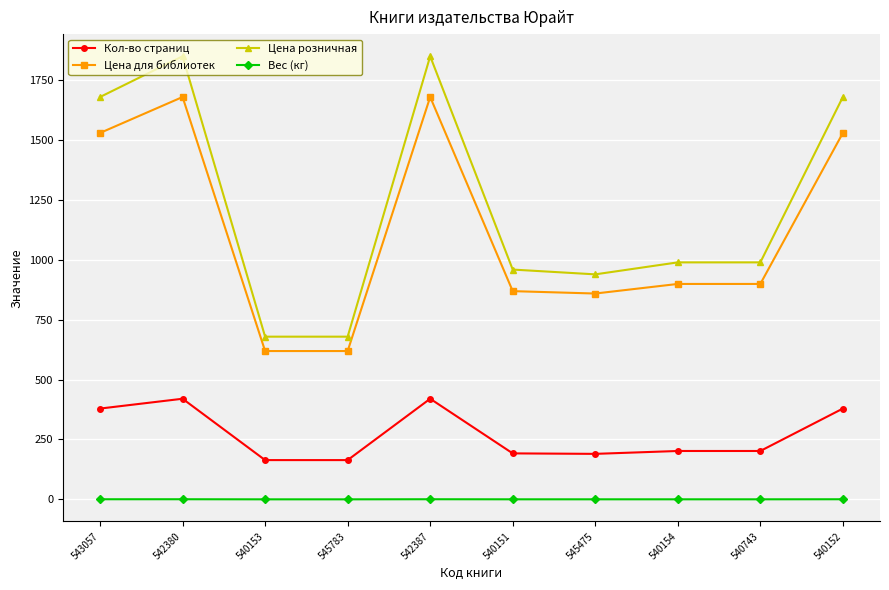

Which series has the widest spread of values?

Цена розничная